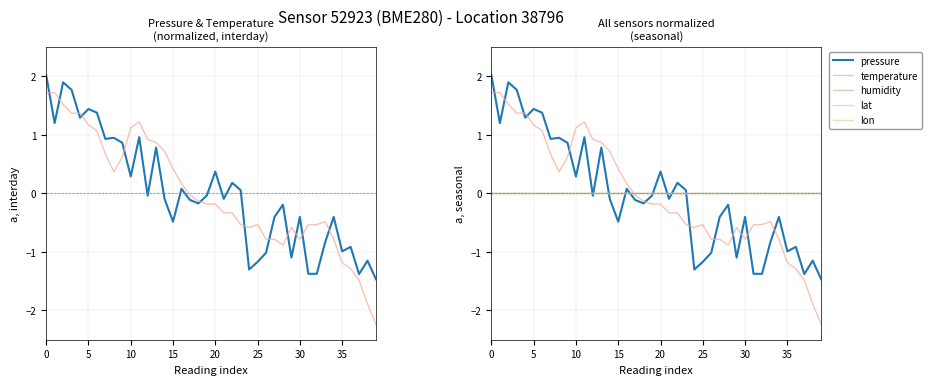

What is the label of the 8th point from the right?

32